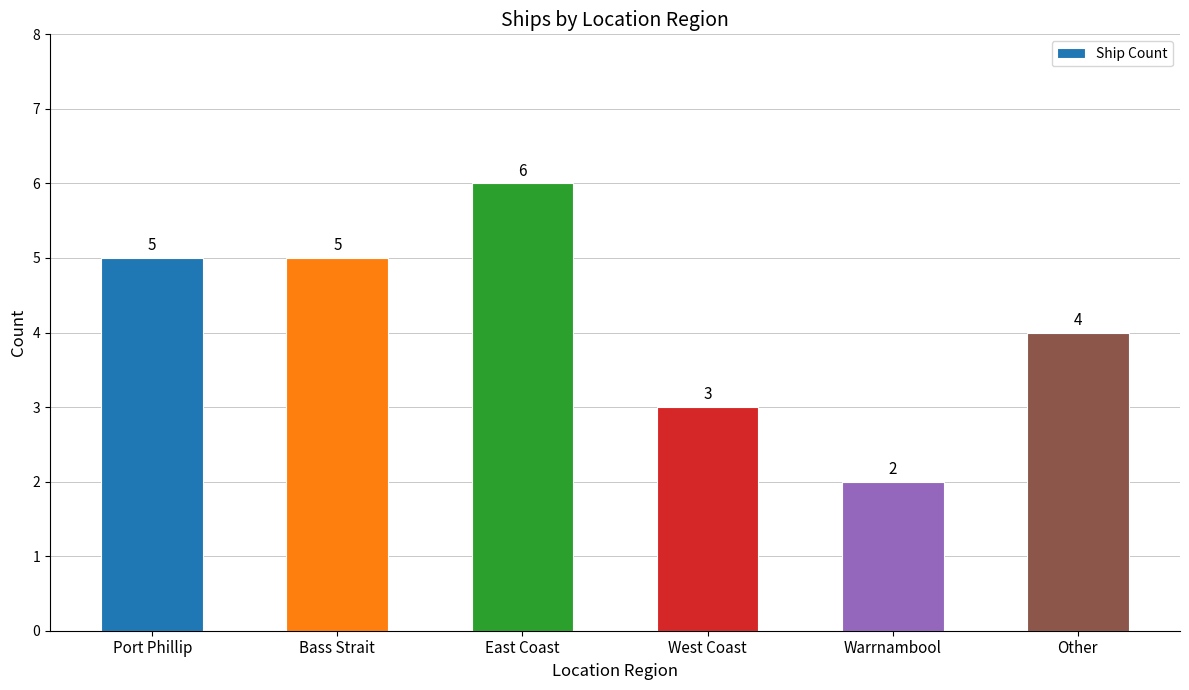

What position from the right is Warrnambool?

2